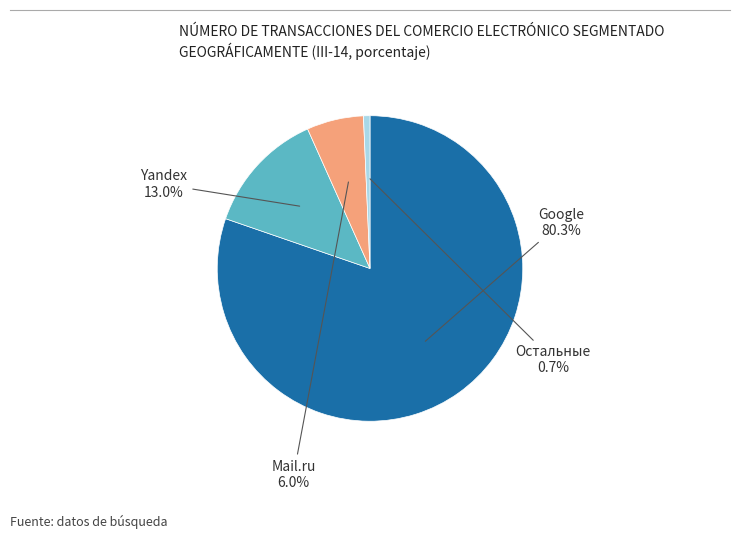

Does any single category account for the majority?

Yes